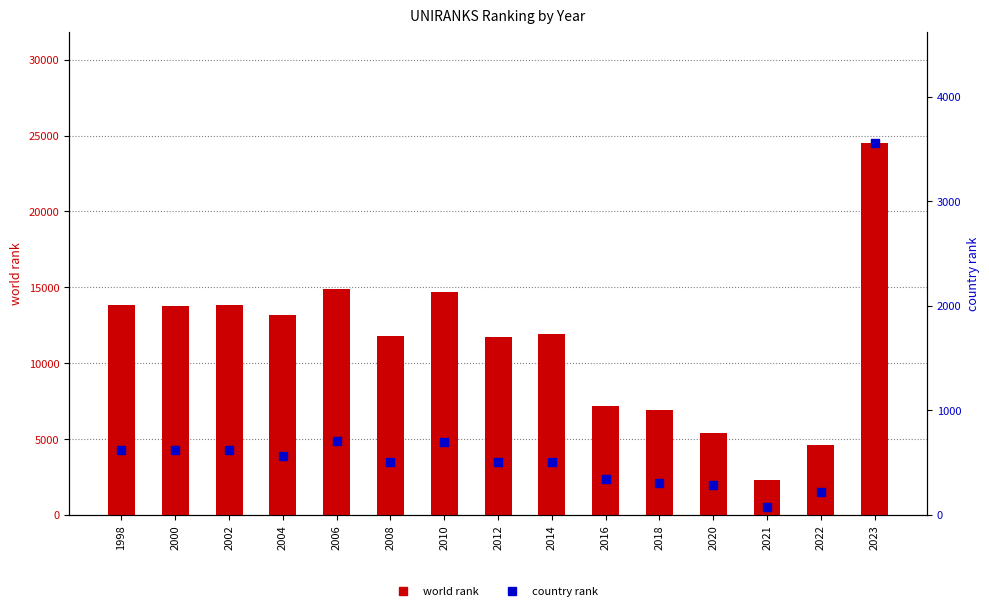

Which series has the largest total across all categories?

world rank